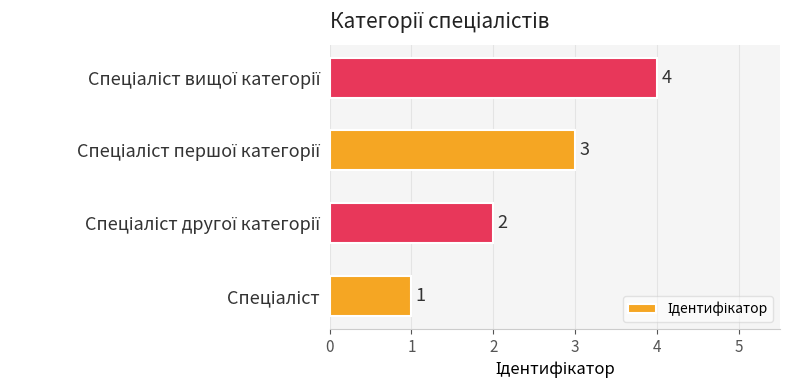

What is the sum of all values?

10